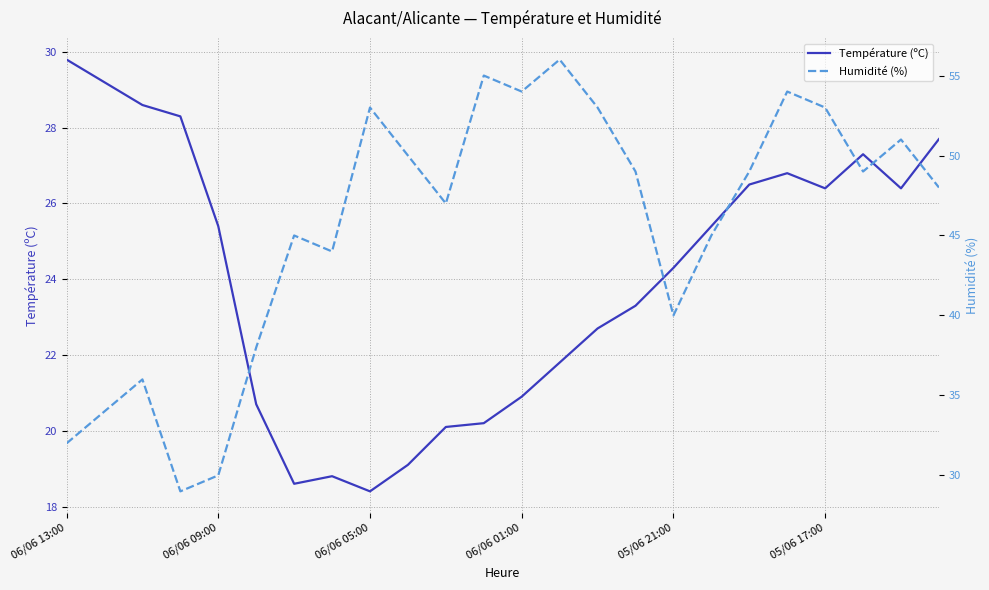

Does the chart display data point markers on the line(s)?

No